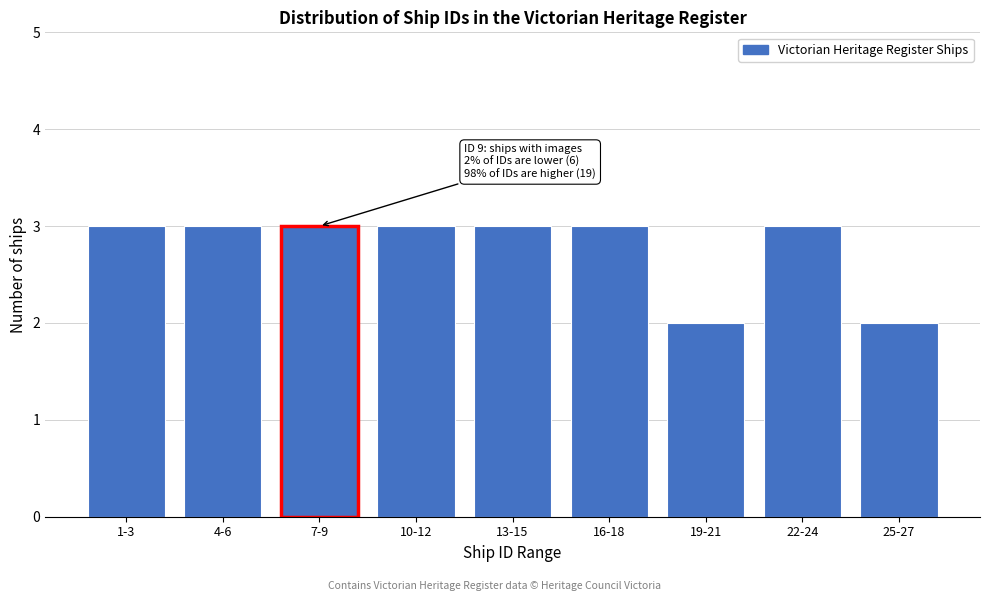

Reading left to right, transcribe all the data shown in this chart.

1-3=3	4-6=3	7-9=3	10-12=3	13-15=3	16-18=3	19-21=2	22-24=3	25-27=2